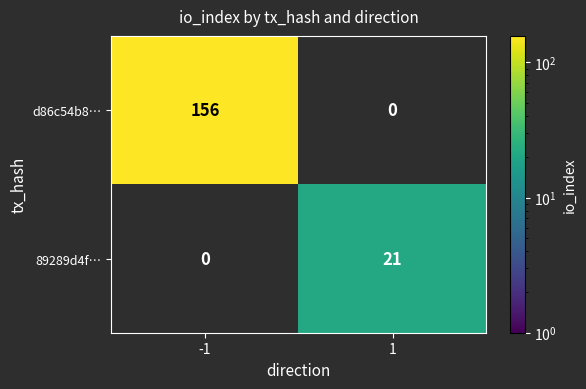

Reading right to left, transcribe all the data shown in this chart.

d86c54b8…: 0	156
89289d4f…: 21	0